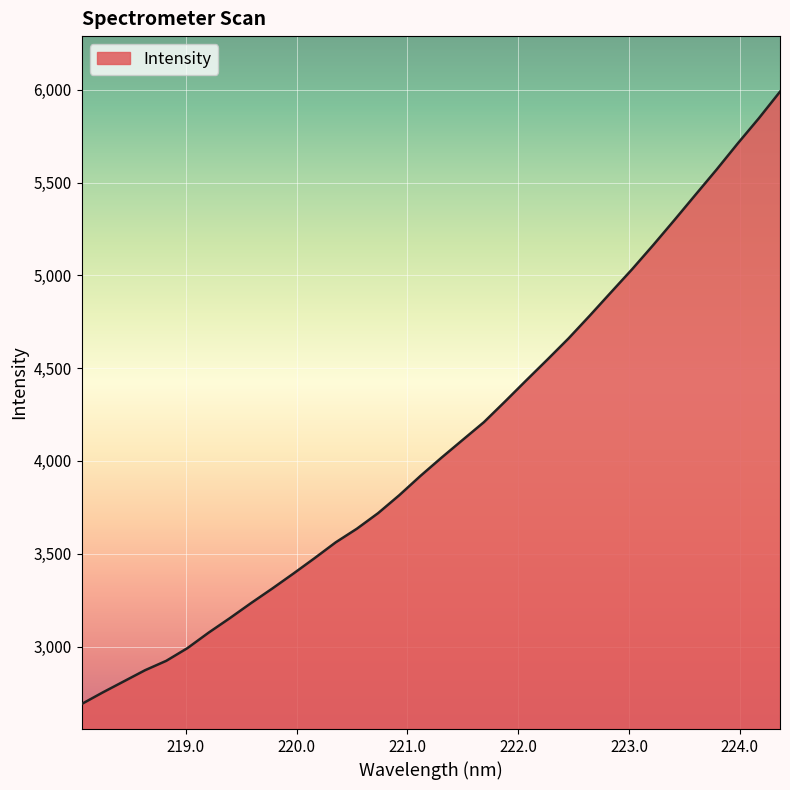

What is the maximum value shown in the chart?

5989.7